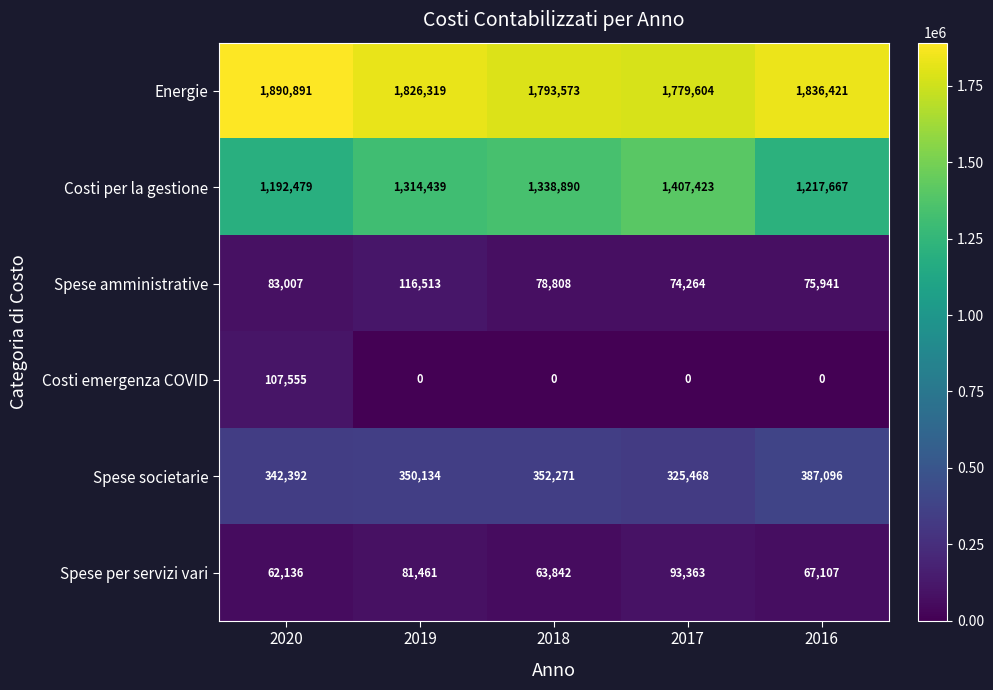

Where is Energie nearest to the value 1835247?

2016